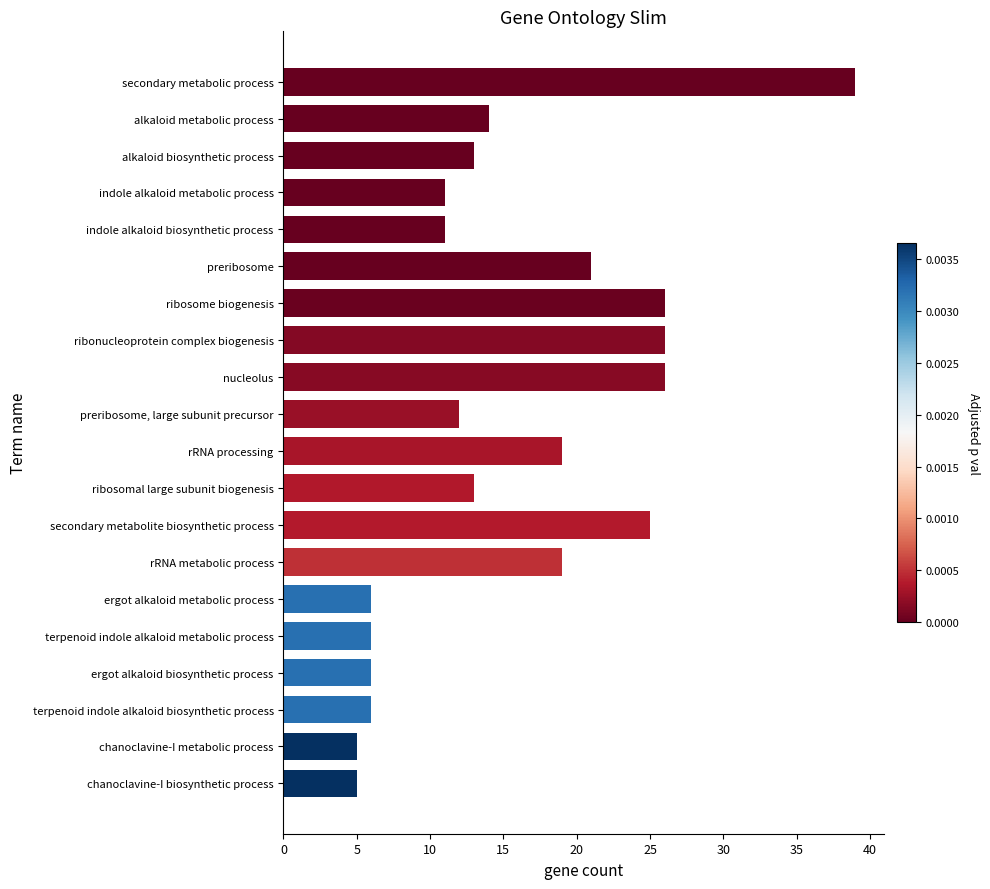

At which label is the value closest to 22?

preribosome